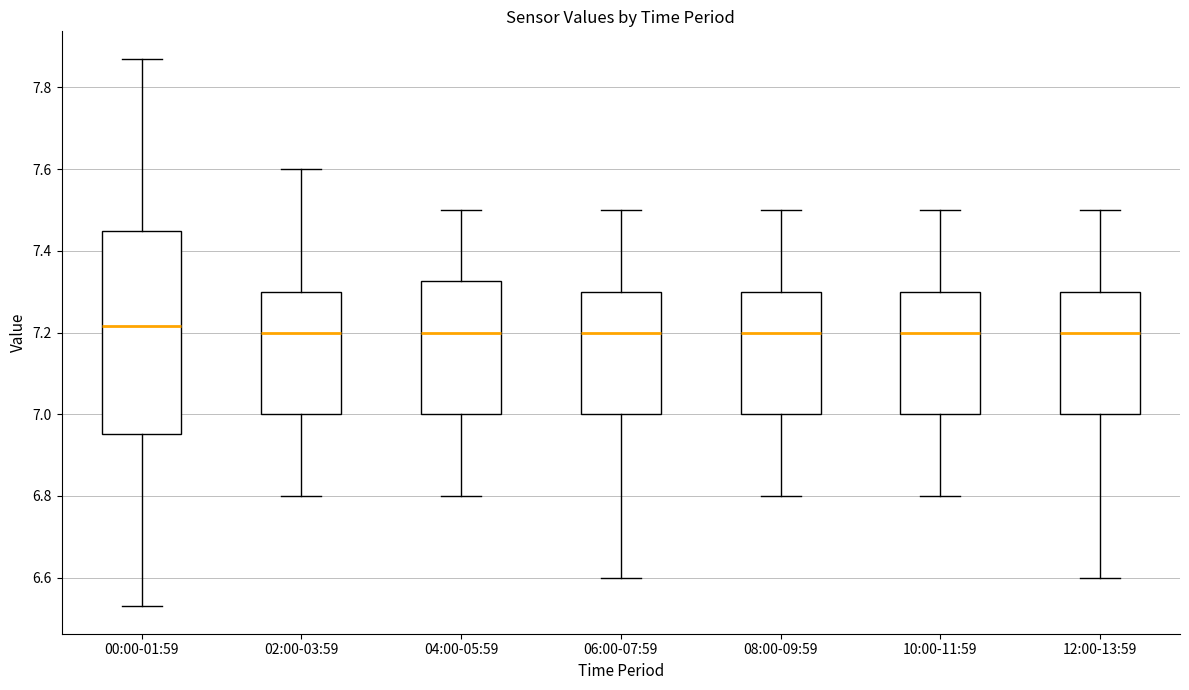

Where is the lower edge of the box for 06:00-07:59 on the y-axis? The values are not printed on the chart, so give them approximately, as read against the axis.

7.00